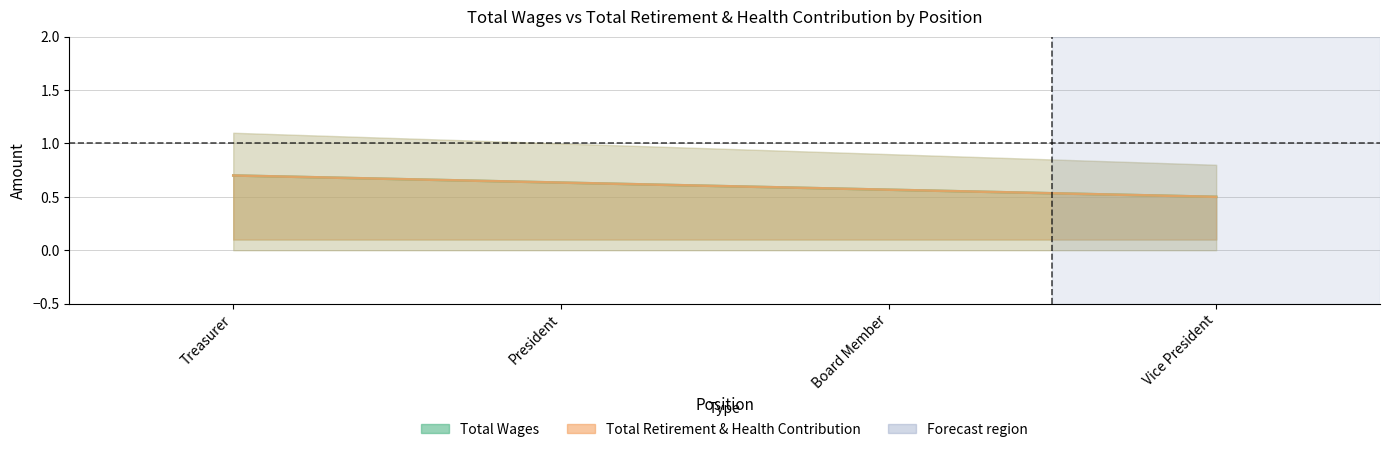

What is the label of the 2nd point from the left?

President